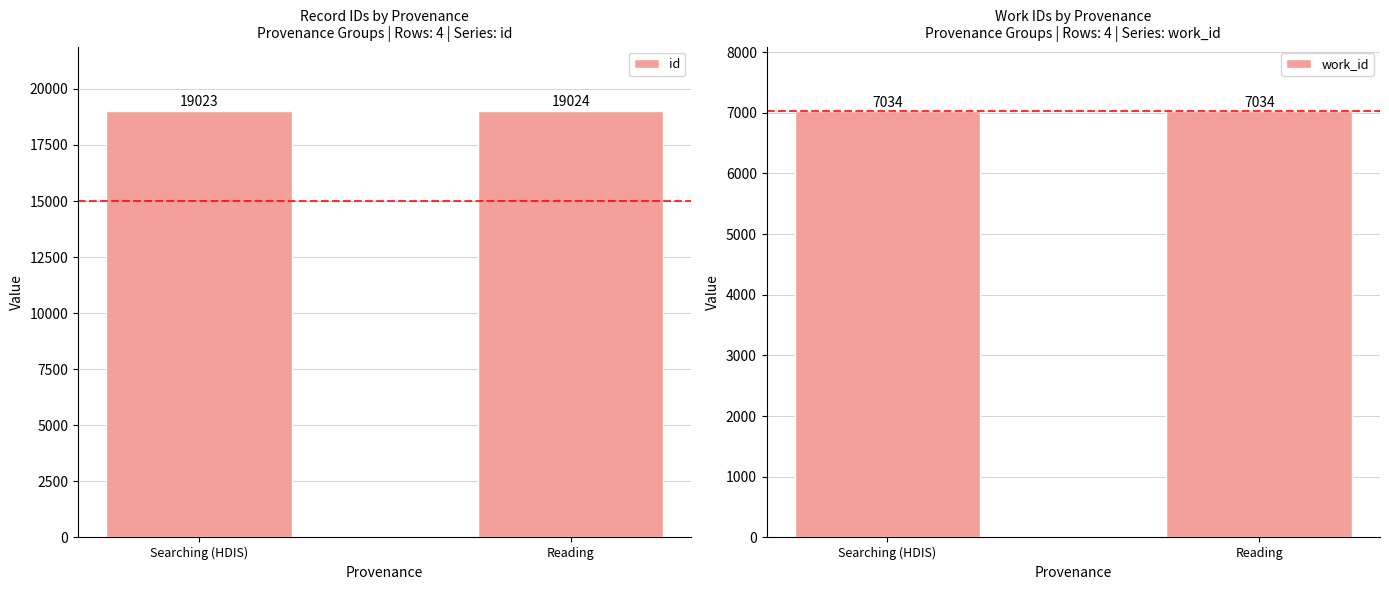

What is the smallest value displayed?

7034